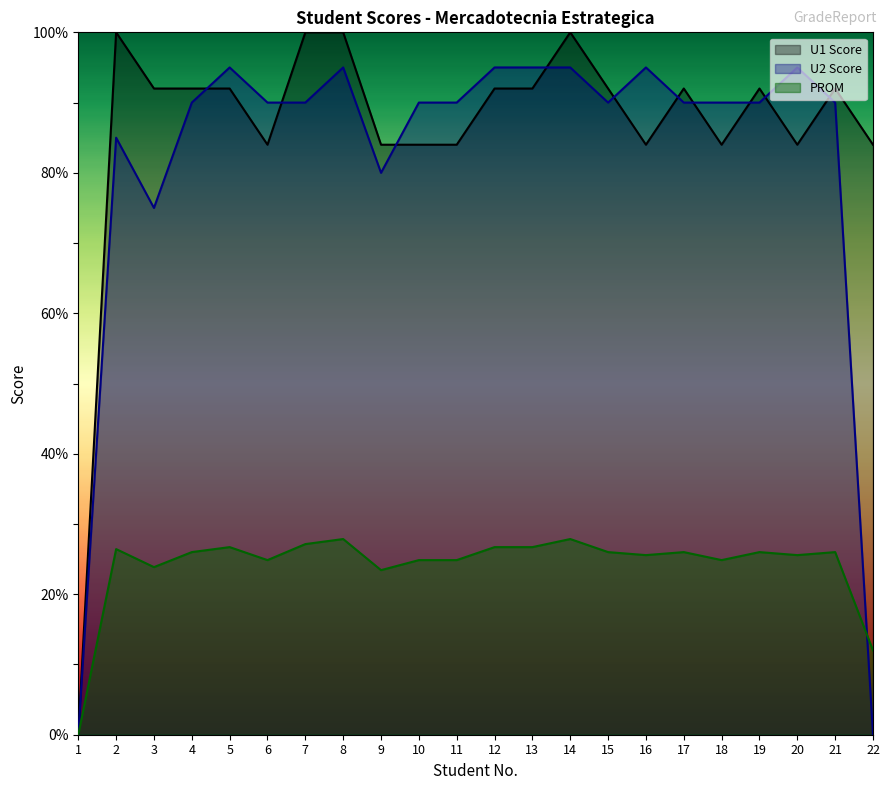

What is the sum of all PROM values?

529.3